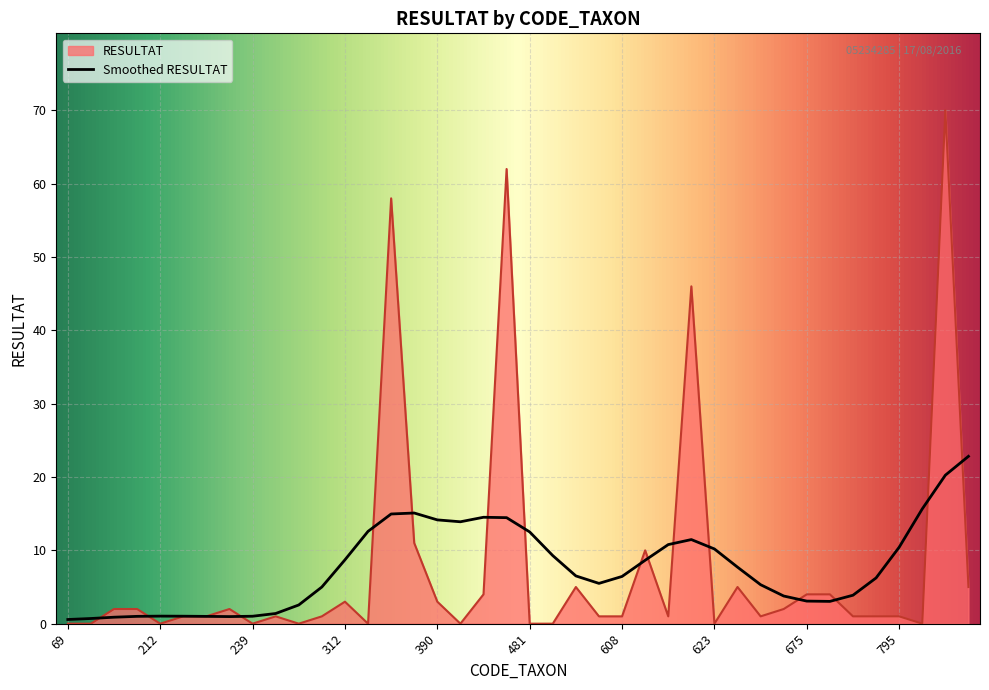

List the series in order of their peak value, lowest first.

Smoothed RESULTAT, RESULTAT